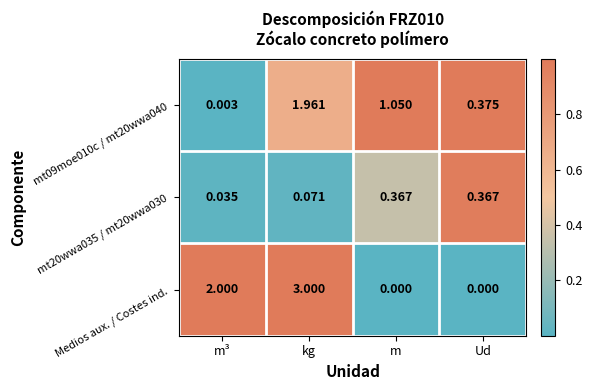

Is the value of mt09moe010c / mt20wwa040 at Ud greater than the value of mt20wwa035 / mt20wwa030 at kg?

Yes